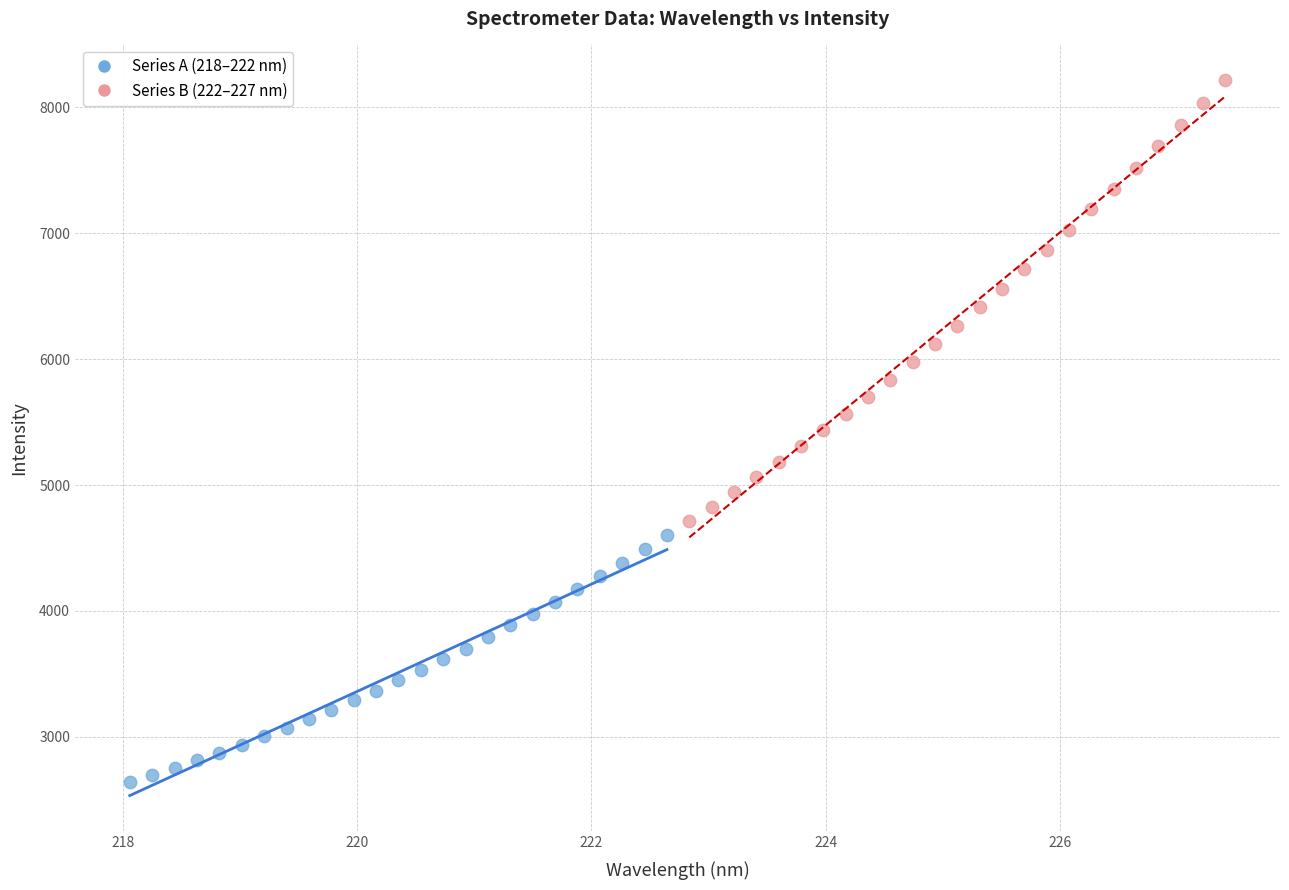

What are all the series names shown in the legend?

Series A (218–222 nm), Series B (222–227 nm)